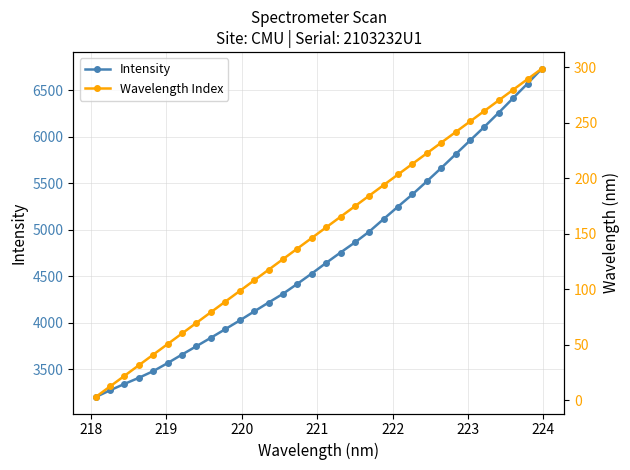

Count the number of data series in this chart.

2